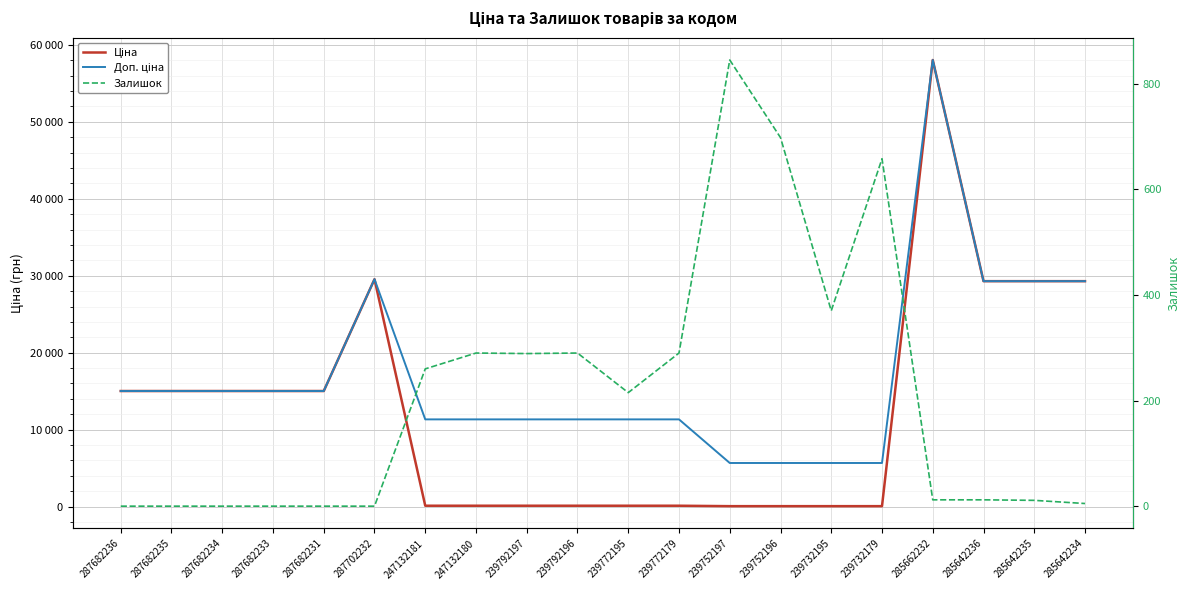

In Залишок, how many points are lower than both neighbors (excluding endpoints)?

3